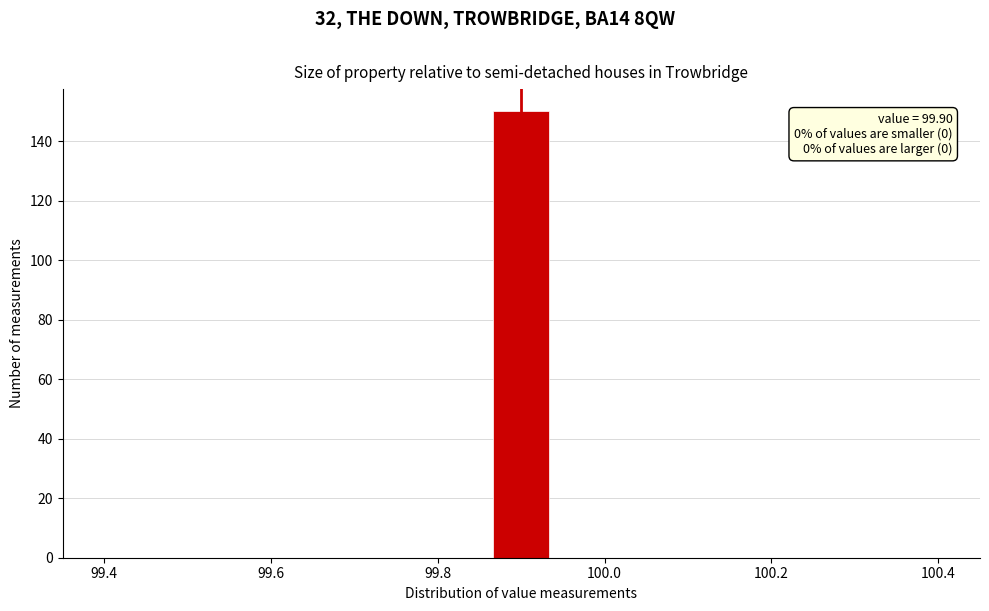

Around what value on the x-axis is the tallest bar? Give the approximate position of its centre, as read against the axis.

99.90